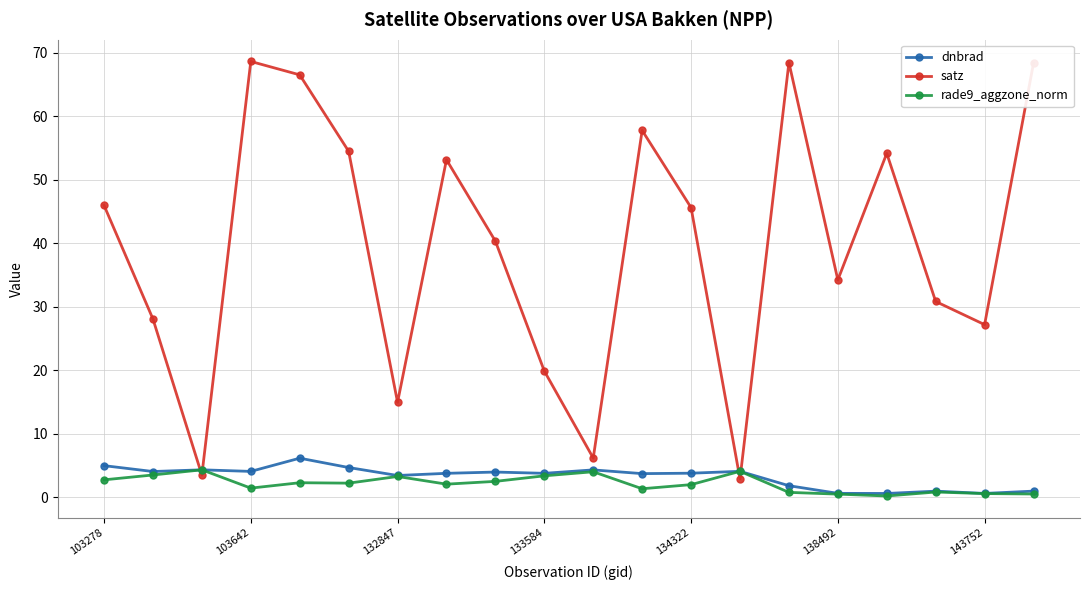

How many values in the satz series exceed 45?

10